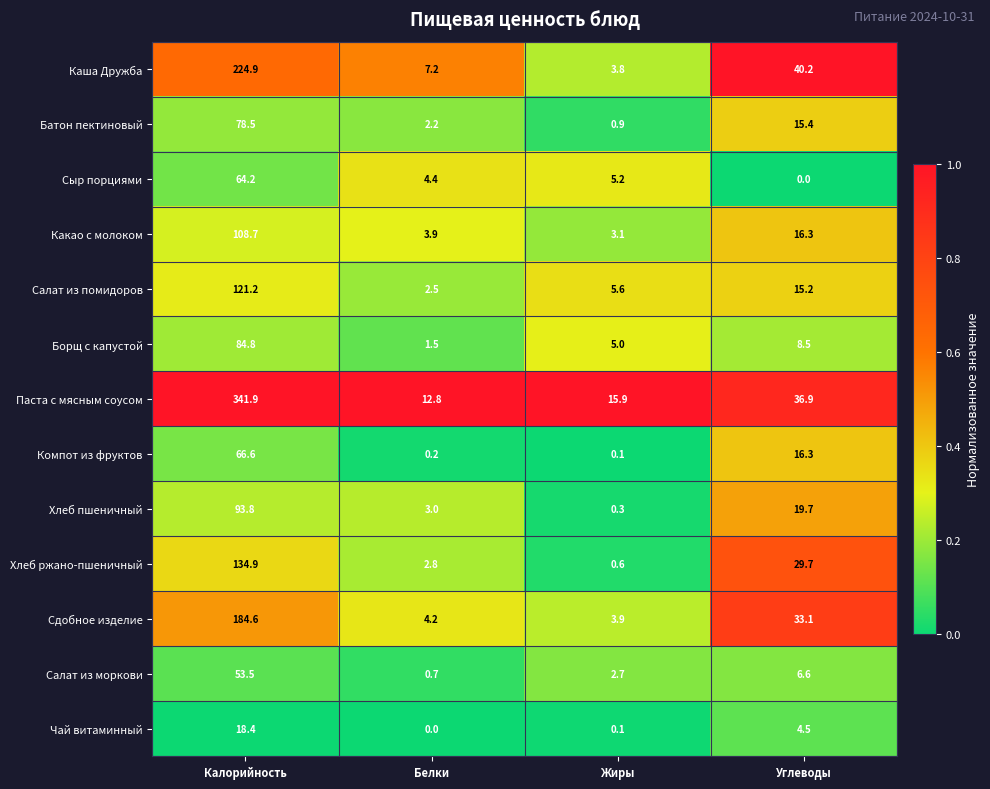

The Салат из моркови series shows 1.8 at Жиры. True or false?

False